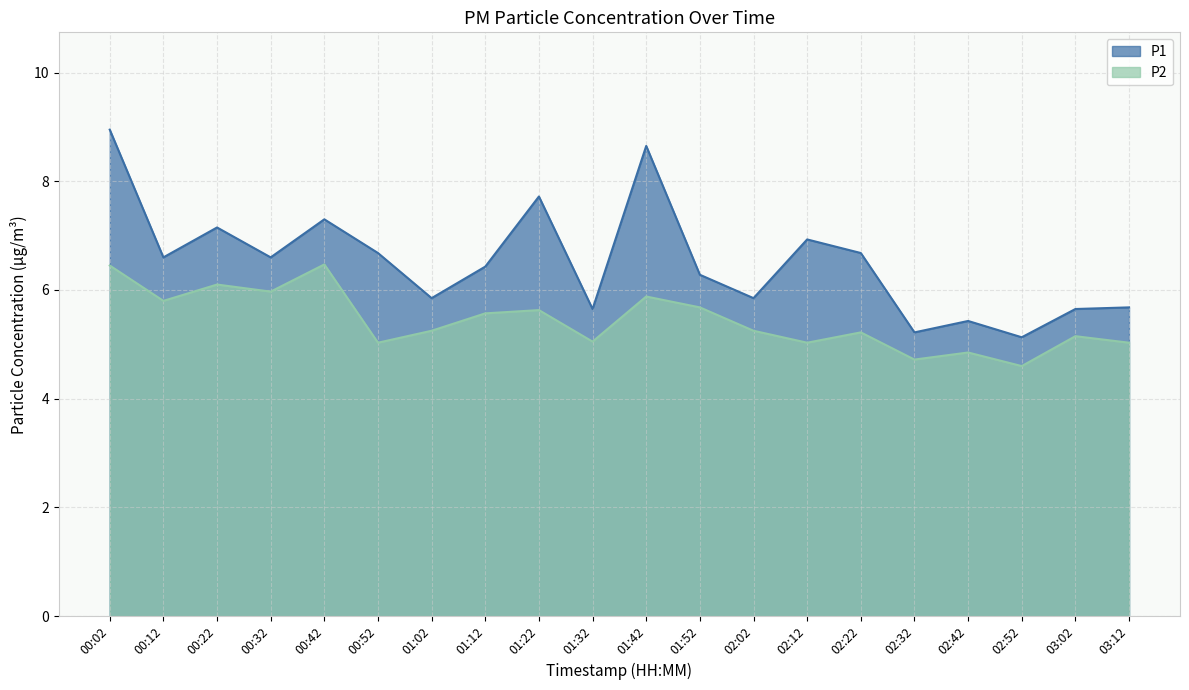

What is the approximate value of P1 at 00:22?

7.2